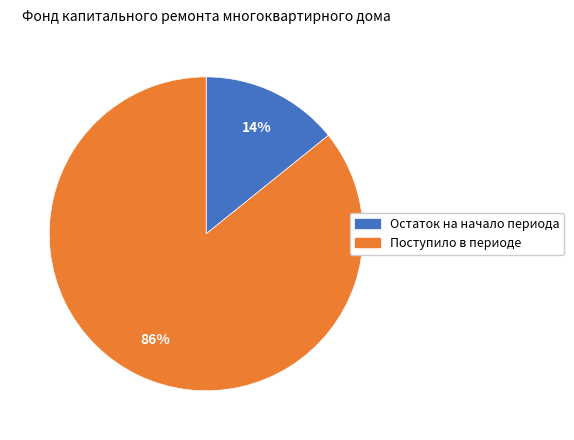

To the nearest percent, what is the average slice percentage?

50%